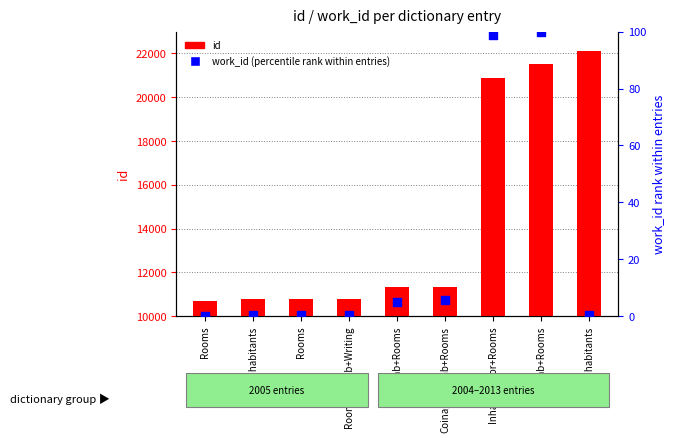

Is the value of id at Inhab+Rooms greater than the value of work_id (scaled 0-100) at Coinage+Inhab+Rooms?

Yes